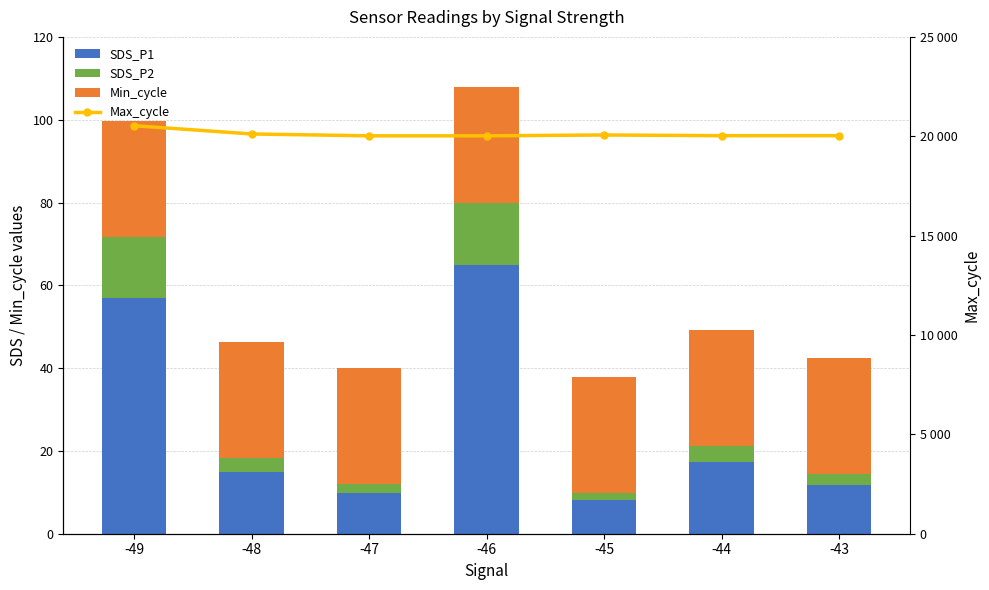

List the labels in order of SDS_P2 value, smallest first.

-45, -47, -43, -48, -44, -49, -46